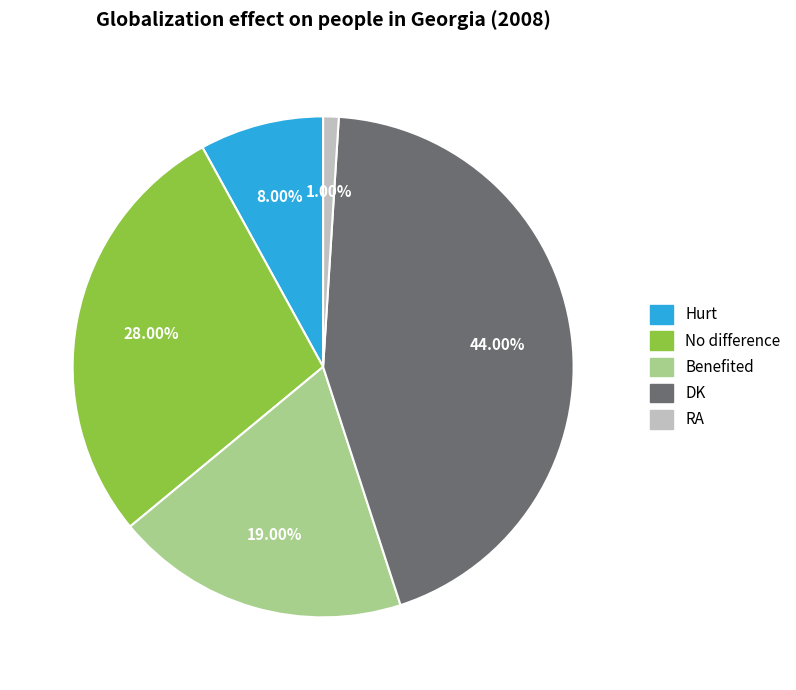

What percentage is the DK slice, to the nearest percent?

44%